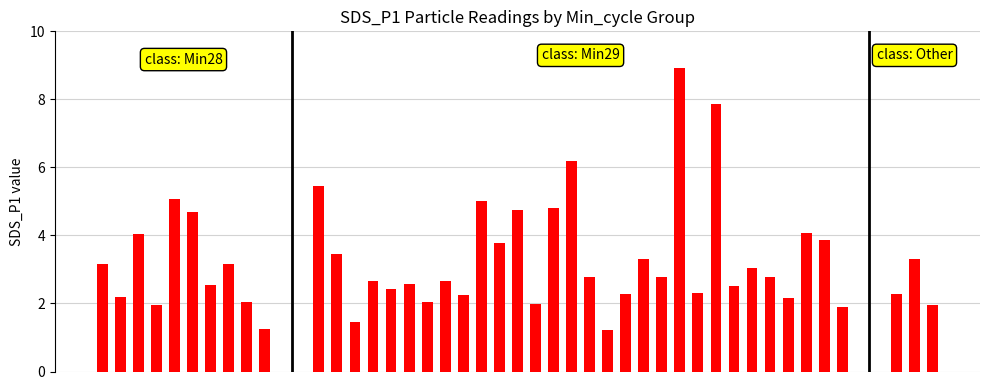

Is it true that the value at 29 is 2.2?

False